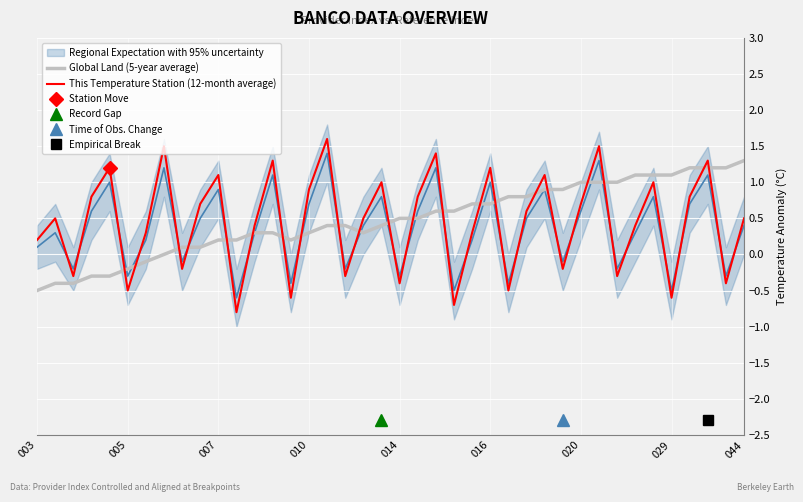

How many interior local valleys does the Global Land (5-year average) series have?

2